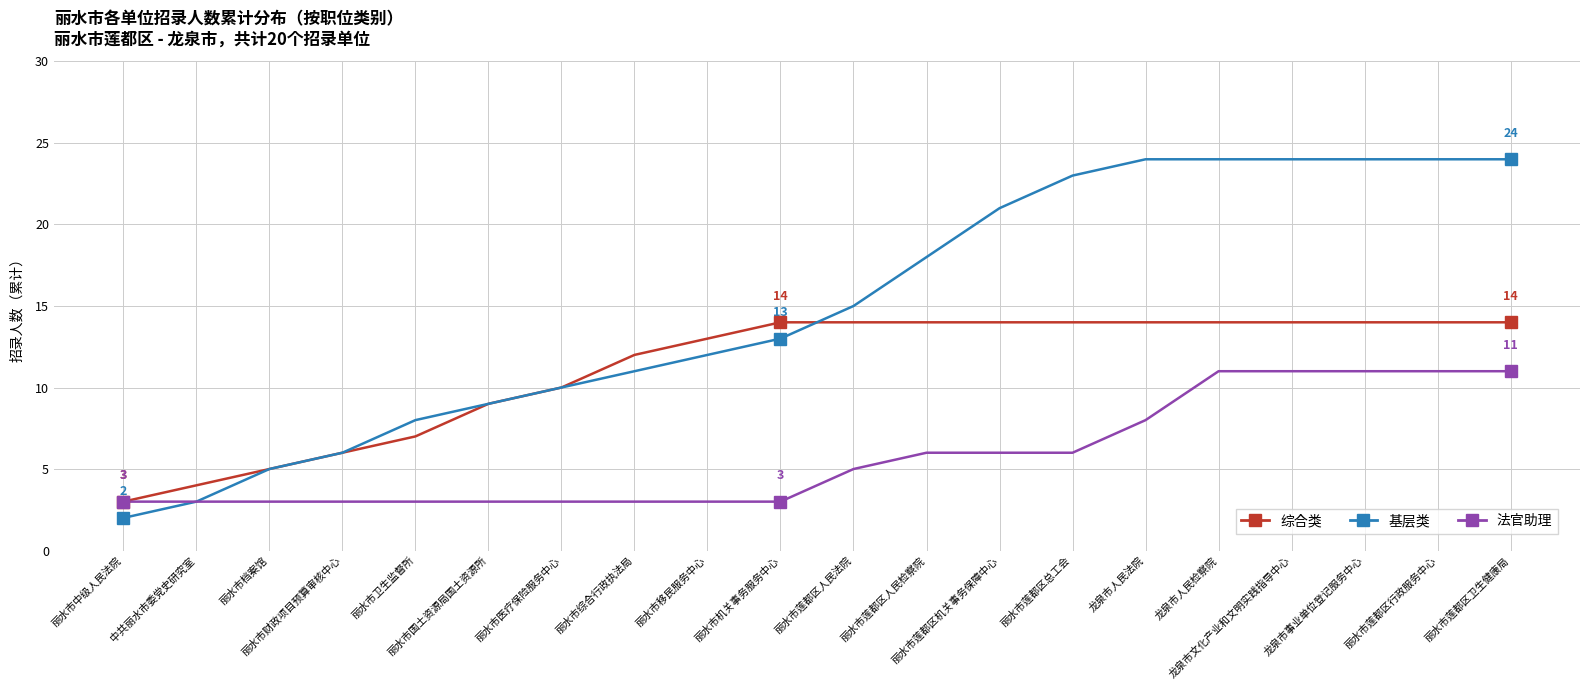

What is the difference between the second highest and minimum values in the 基层类 series?

22